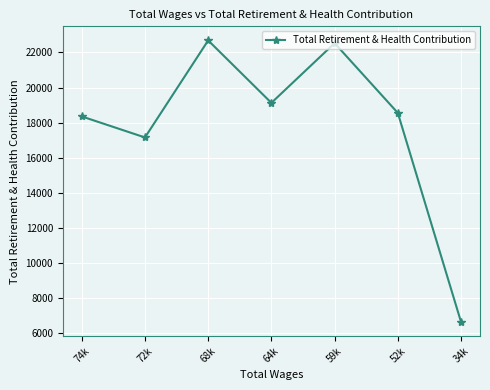

What is the value of the 2nd point from the left?

17152